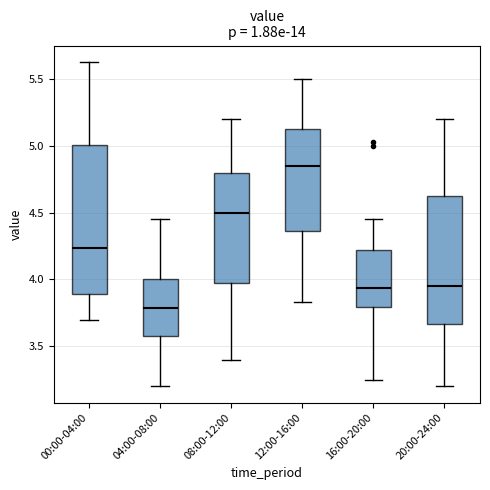

Comparing the boxes themselves (not the whiskers), which one is the tallest?

00:00-04:00